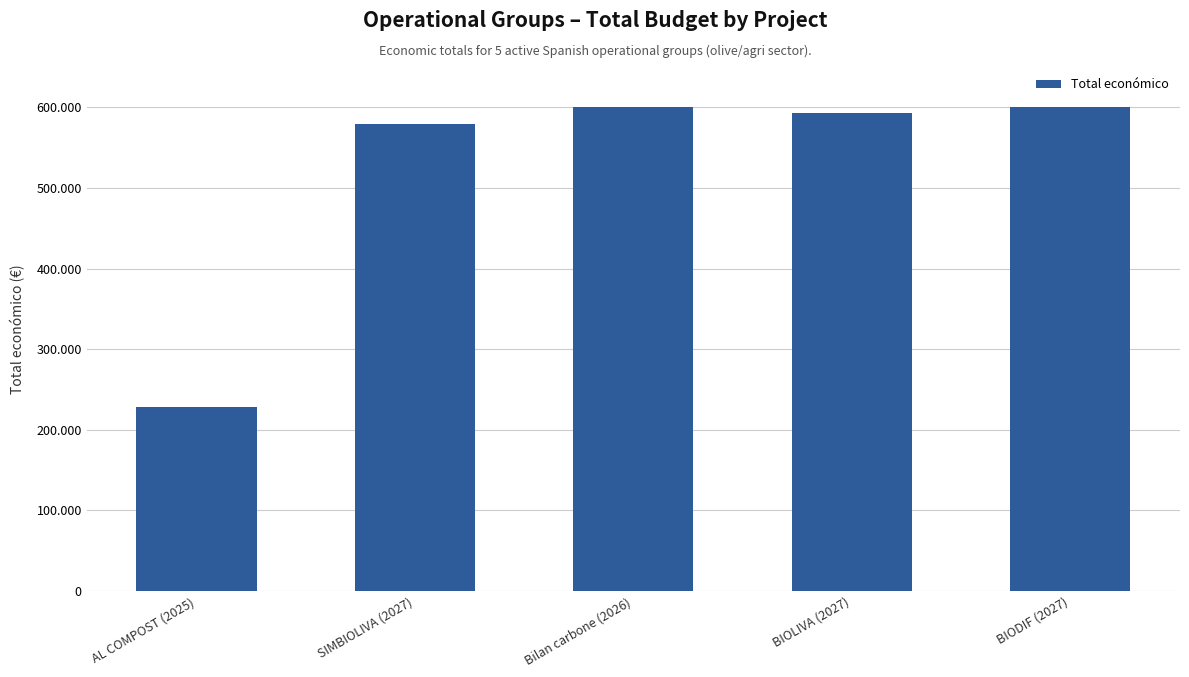

Reading left to right, what are all the values shown in this chart?

AL COMPOST (2025)=228516	SIMBIOLIVA (2027)=579152	Bilan carbone (2026)=599992	BIOLIVA (2027)=592475	BIODIF (2027)=599927